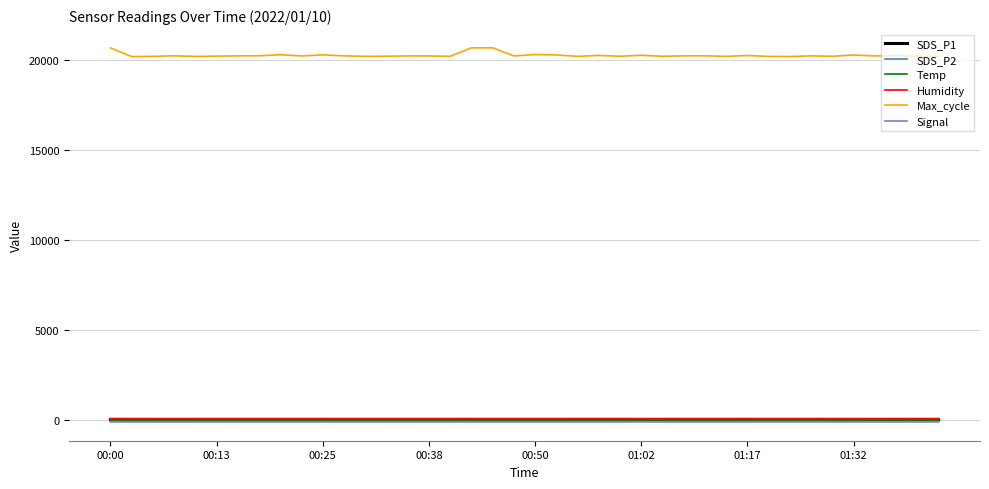

True or false: Humidity and SDS_P1 cross at least once.

False